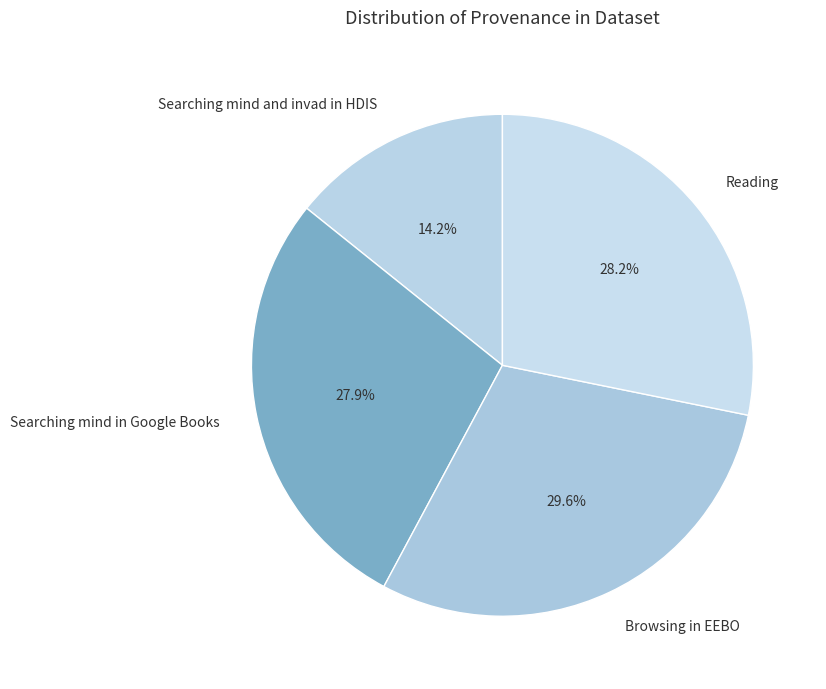

Is it true that Browsing in EEBO is 30% of the pie?

True